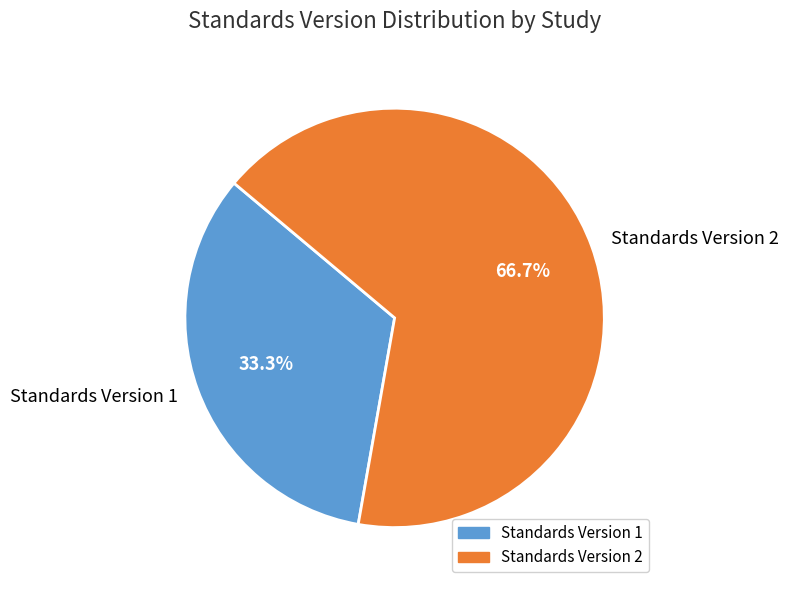

Approximately how many times larger is the value at Standards Version 2 compared to Standards Version 1?

2.0